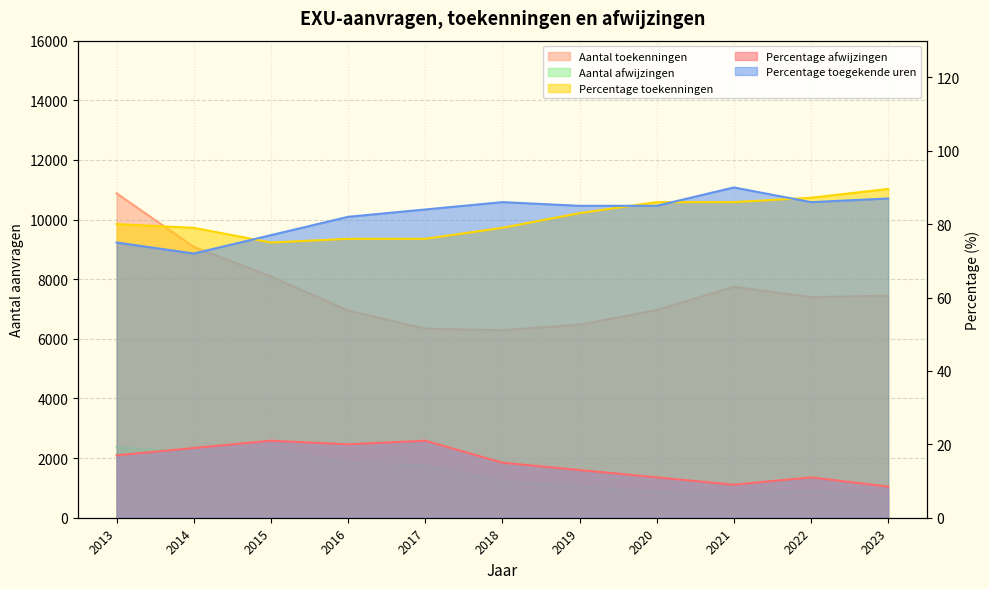

What is the spread (max minus min) of values at 2021?

7736.0